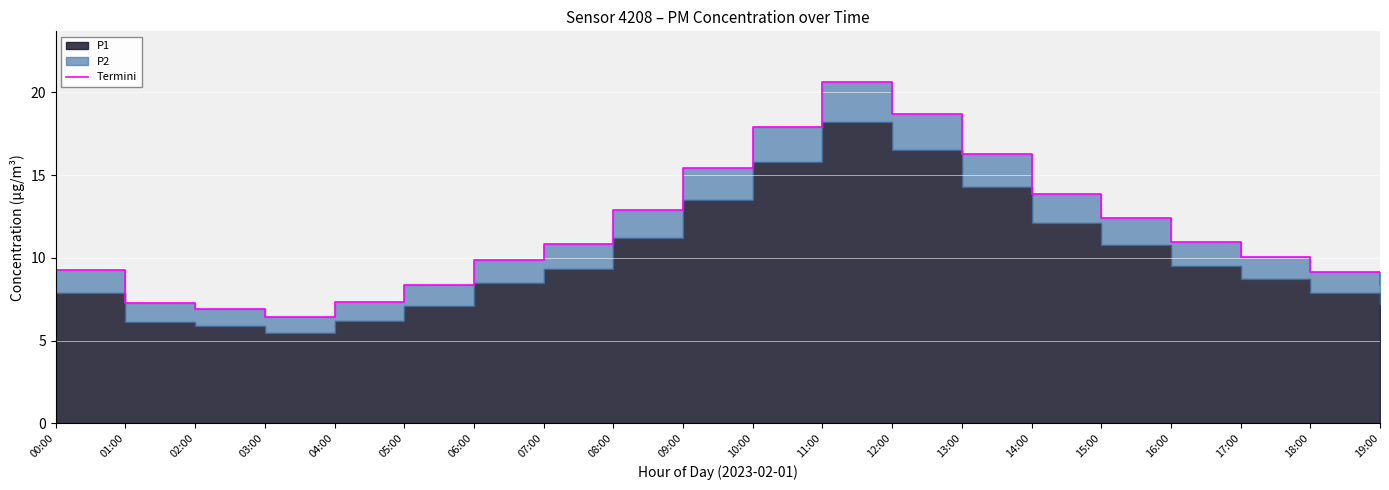

Between 03:00 and 14:00, which is larger?

14:00